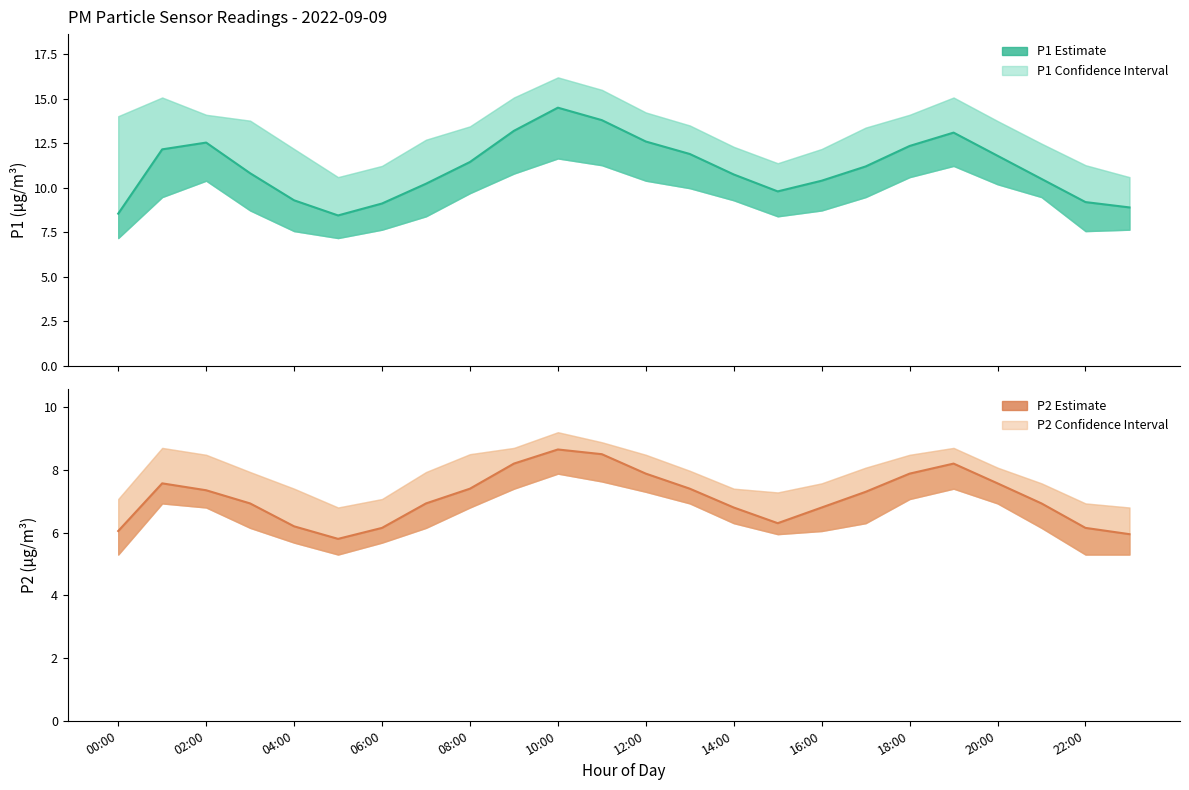

How many lines are shown in the chart?

2